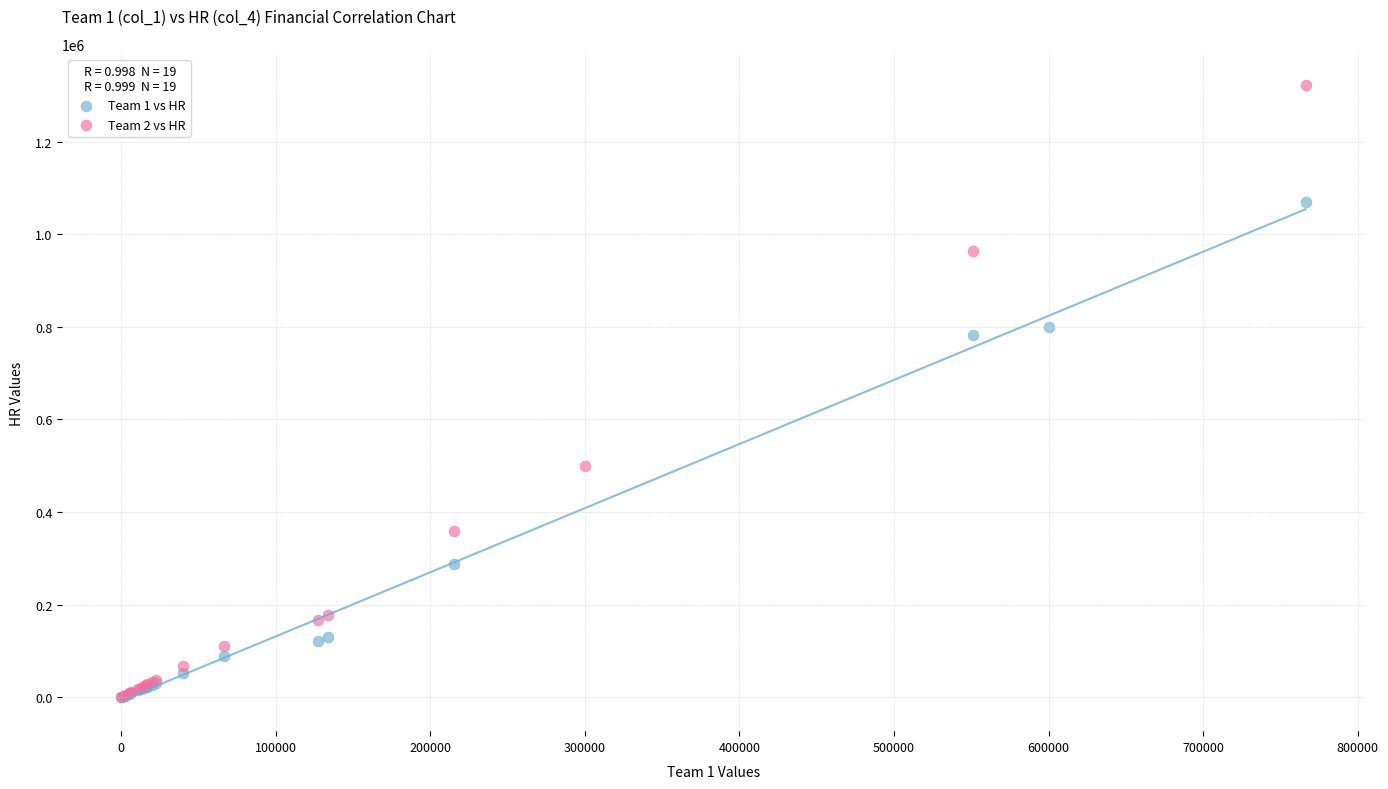

Which series has the largest Y range (max minus min)?

Team 2 vs HR